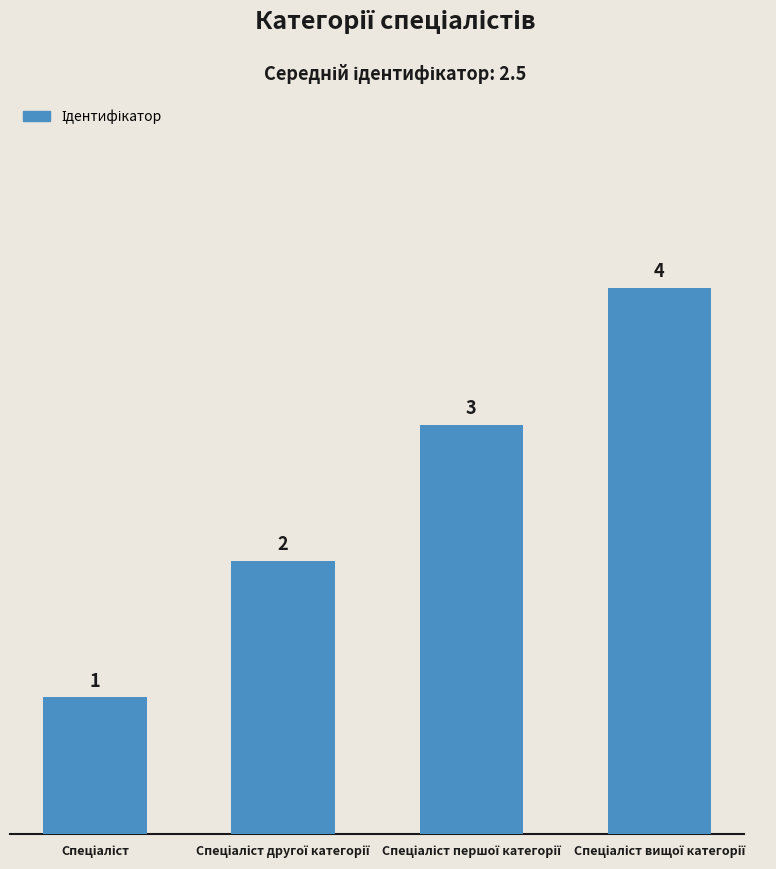

What is the difference between the maximum and minimum values?

3